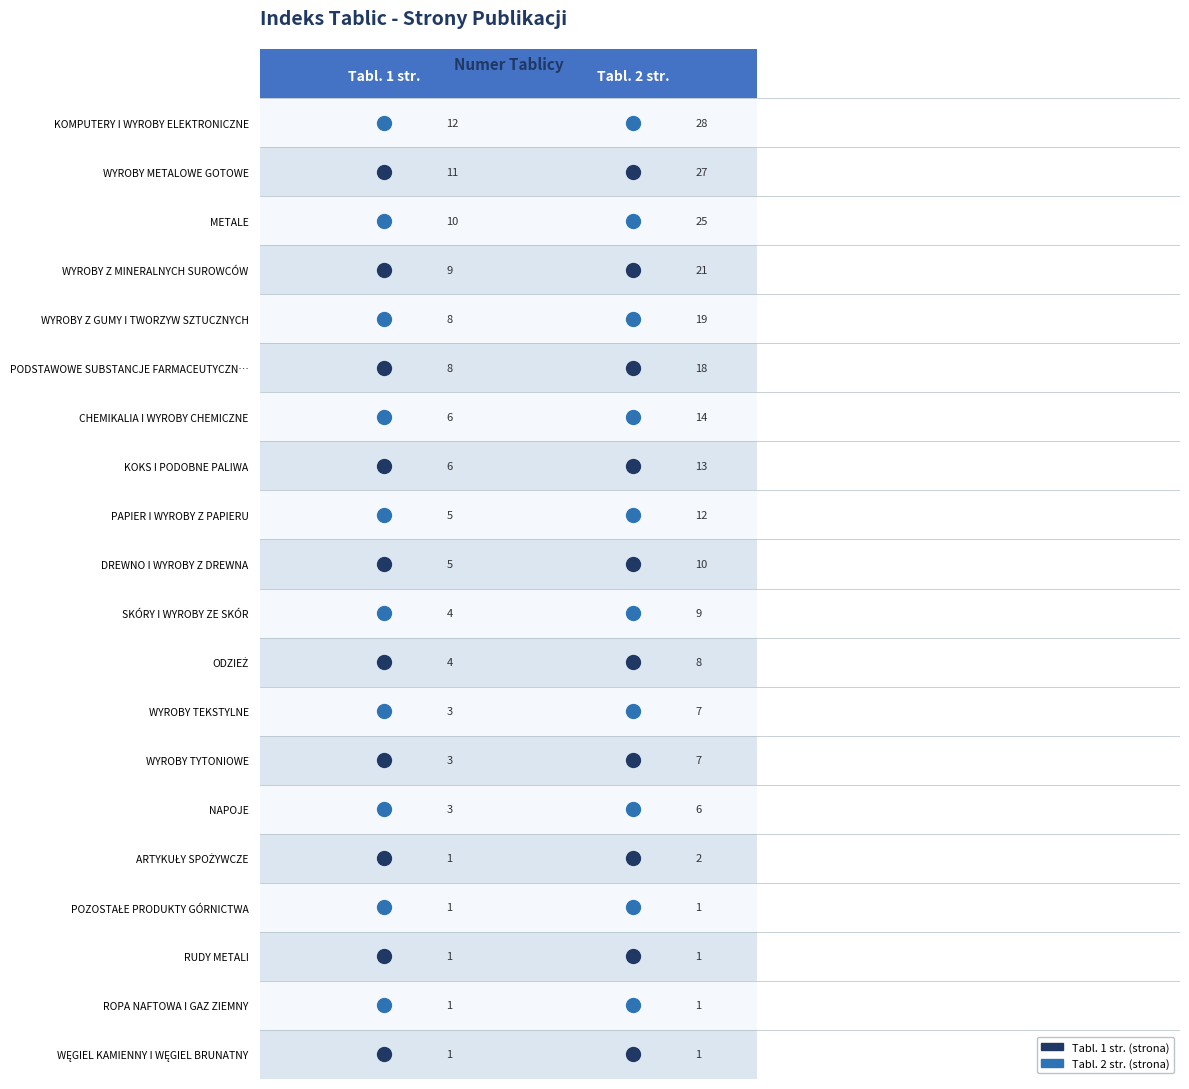

The value of ODZIEŻ at 0 is 4. True or false?

True